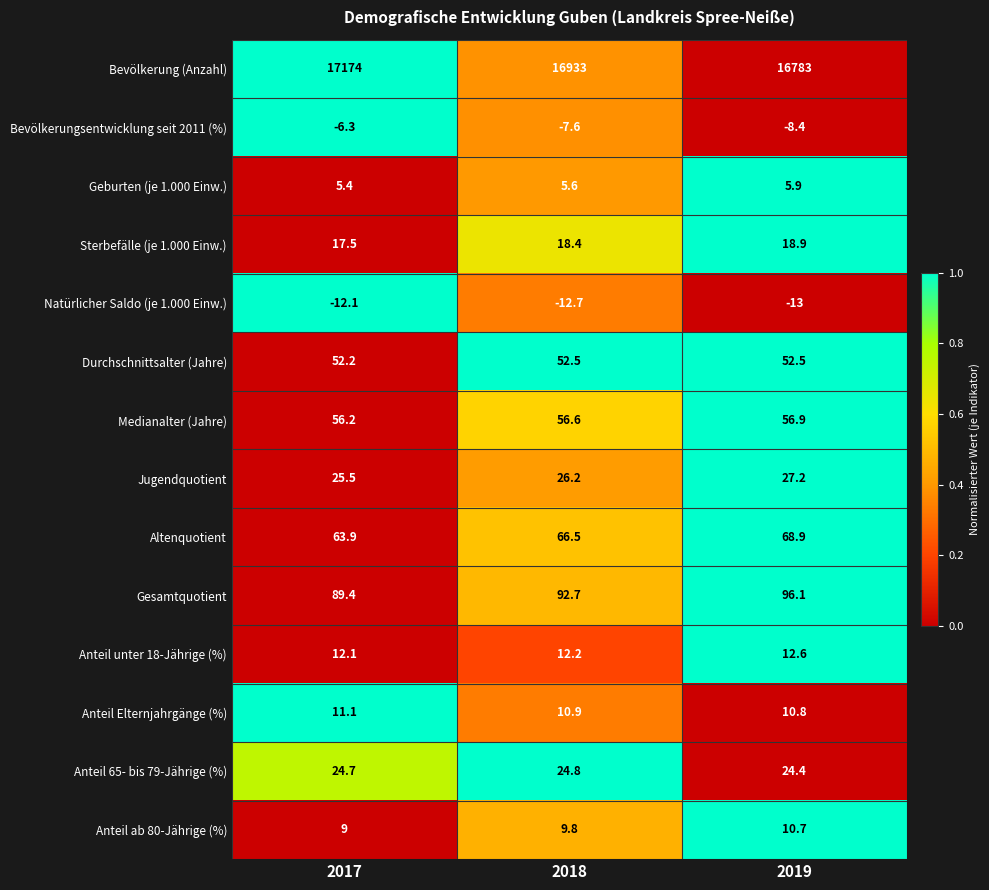

Which series changed the most between 2017 and 2018?

Bevölkerung (Anzahl)